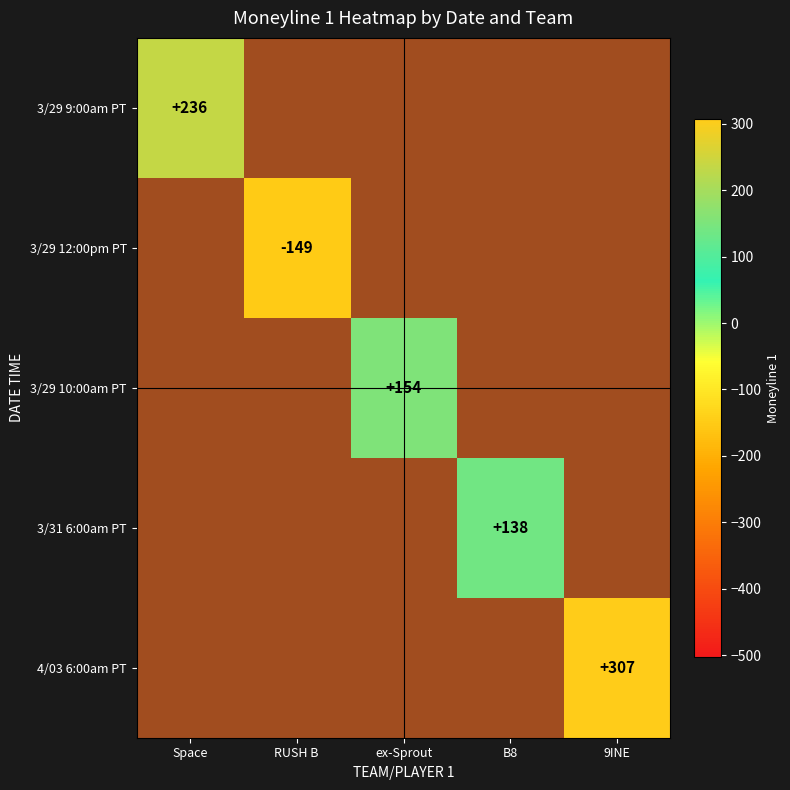

True or false: 4/03 6:00am PT has a value of 497 at 9INE.

False